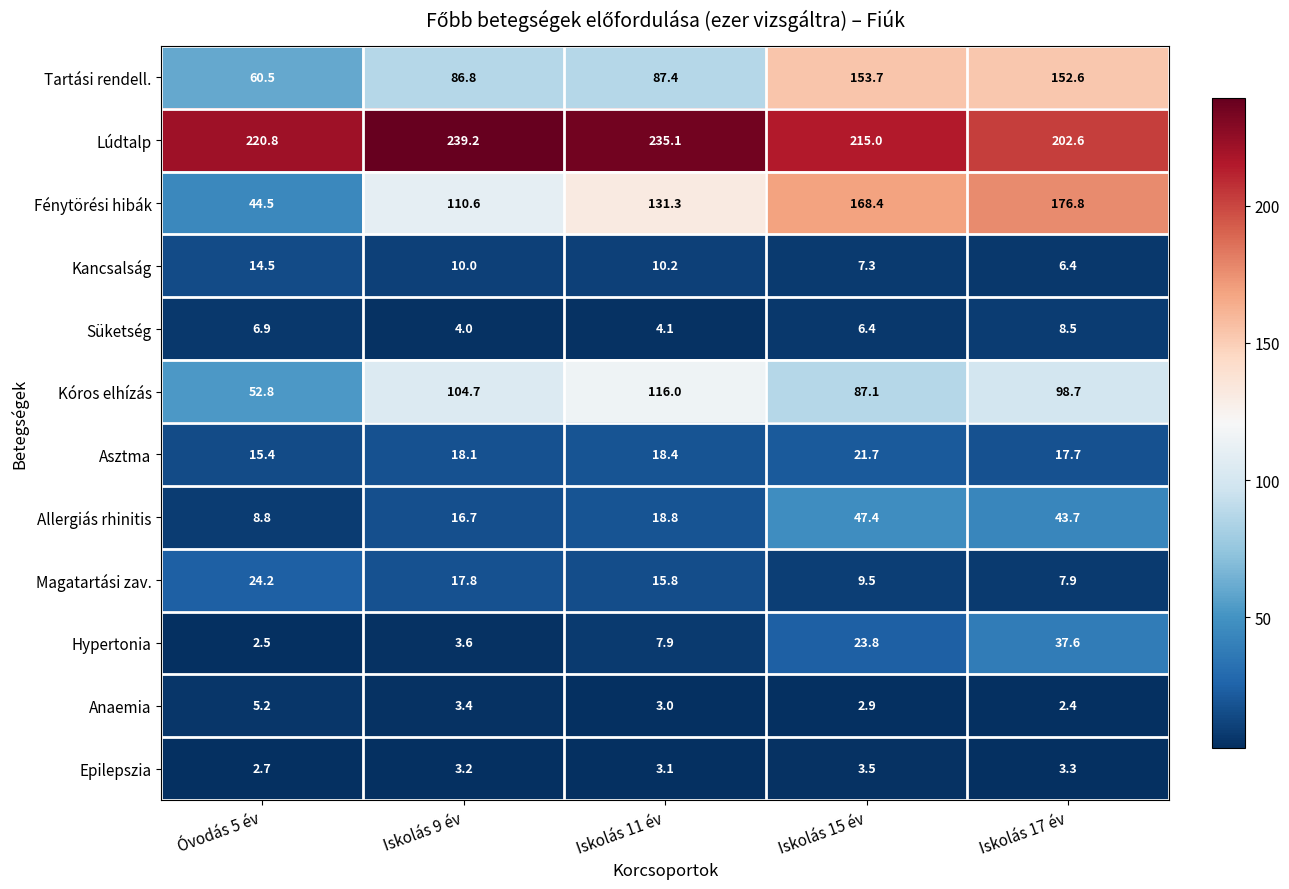

What is the minimum value for Asztma?

15.4